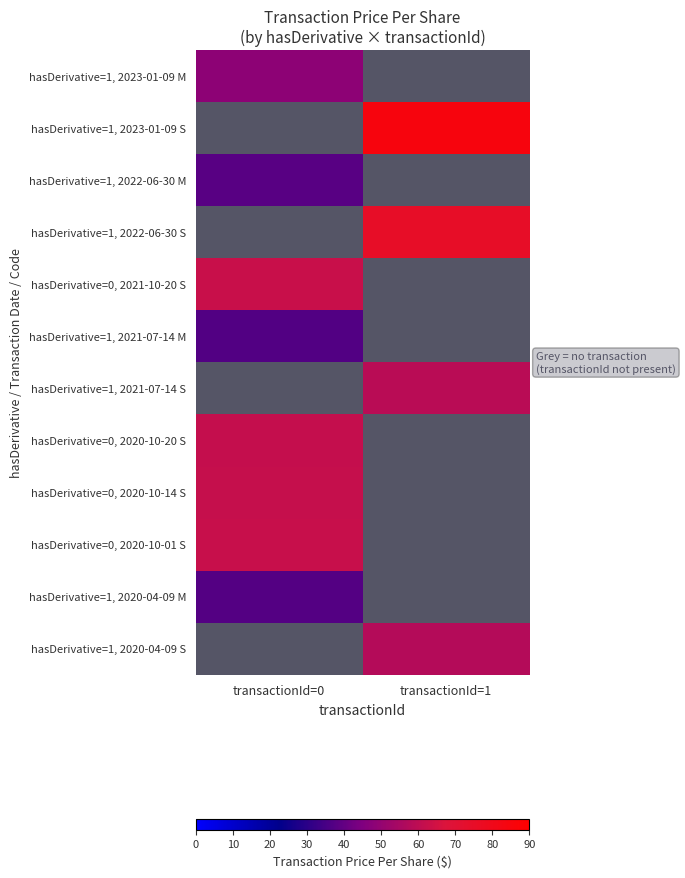

Which label corresponds to the smallest value in the chart?

transactionId=0